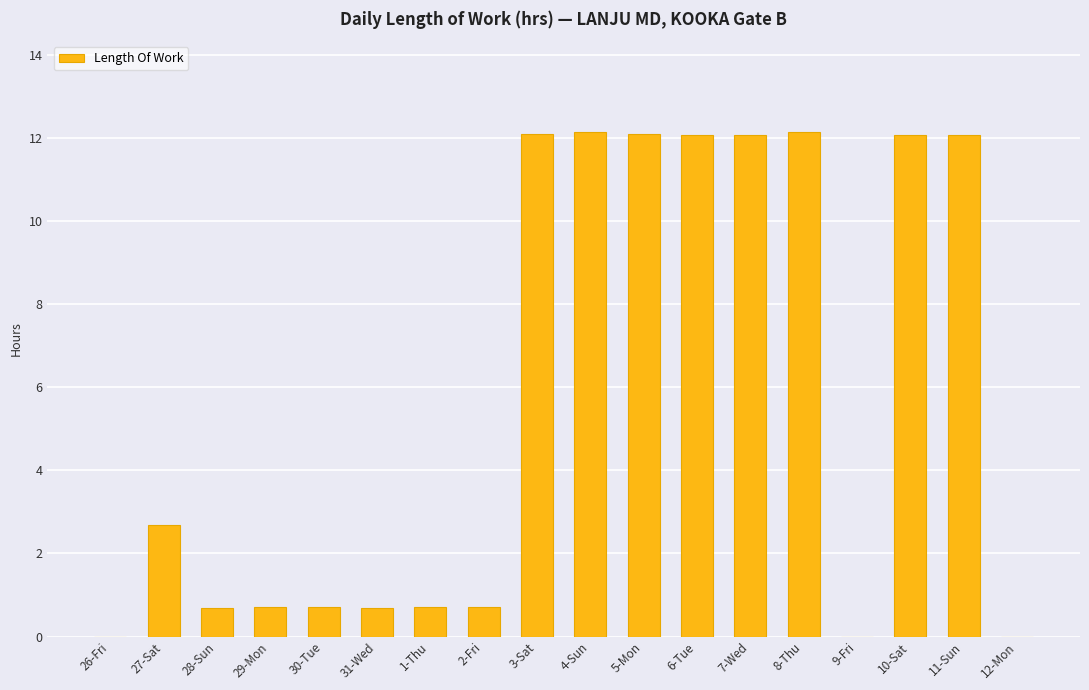

What is the greatest value displayed?

12.2